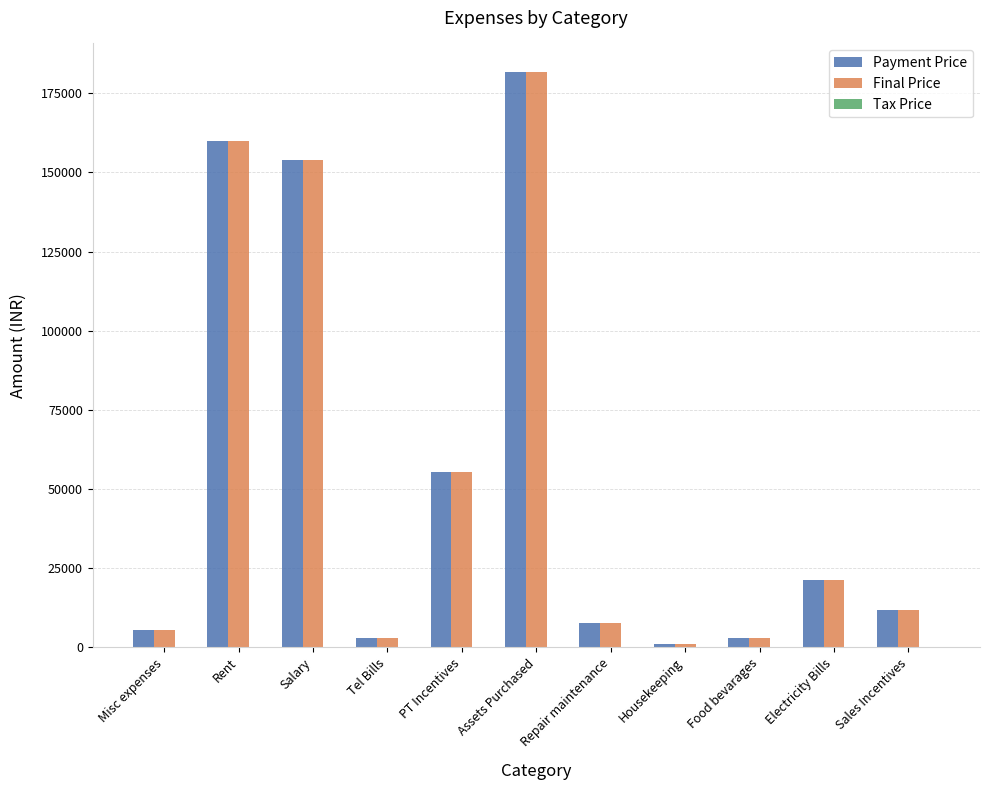

The value of Payment Price at Rent is 215387. True or false?

False